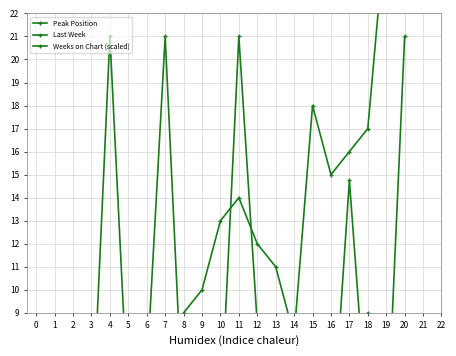

Rank the series by their maximum value, from highest to lowest.

Last Week, Weeks on Chart (scaled), Peak Position